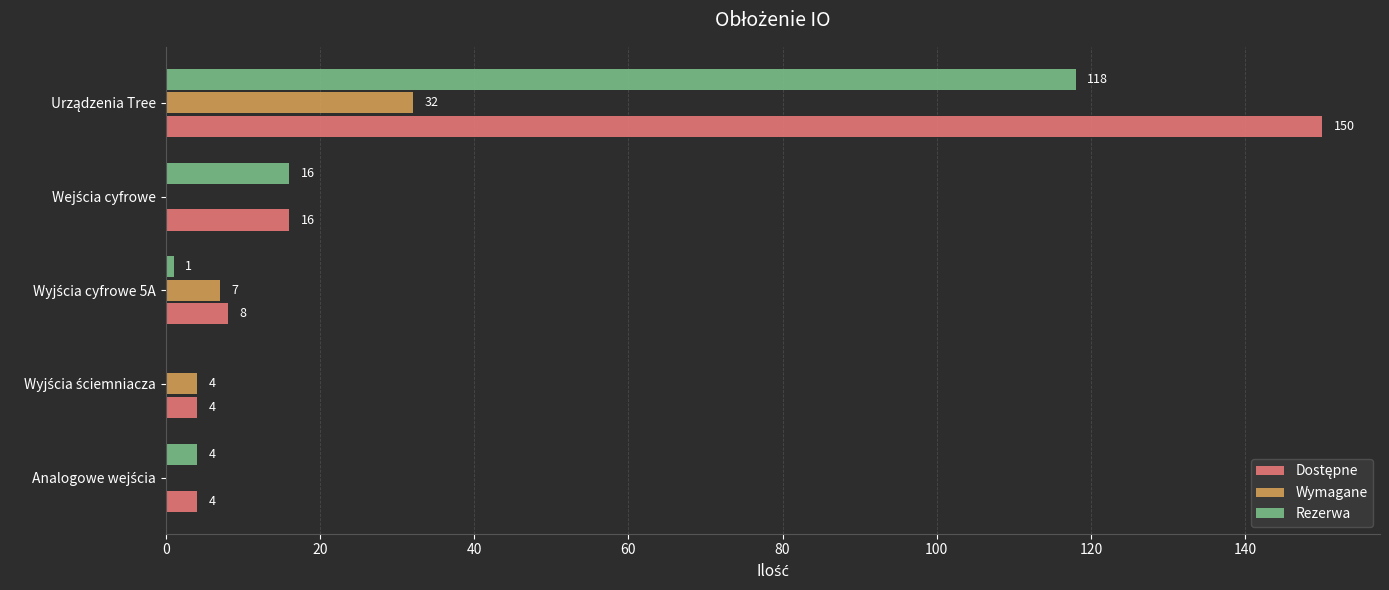

What is the maximum value shown in the chart?

150